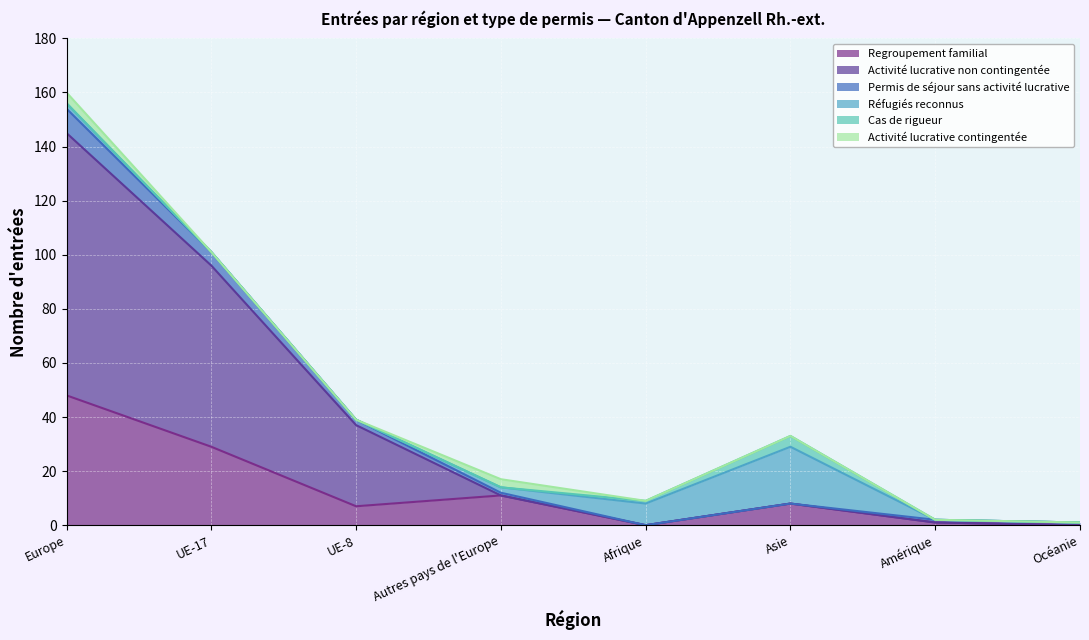

What is the label of the 6th point from the right?

UE-8